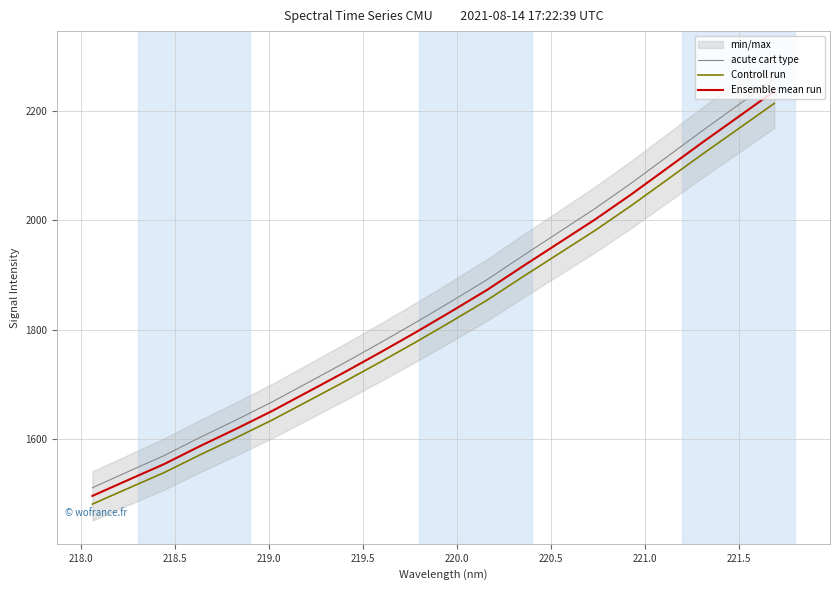

What is the lowest value of the acute cart type series?

1511.5